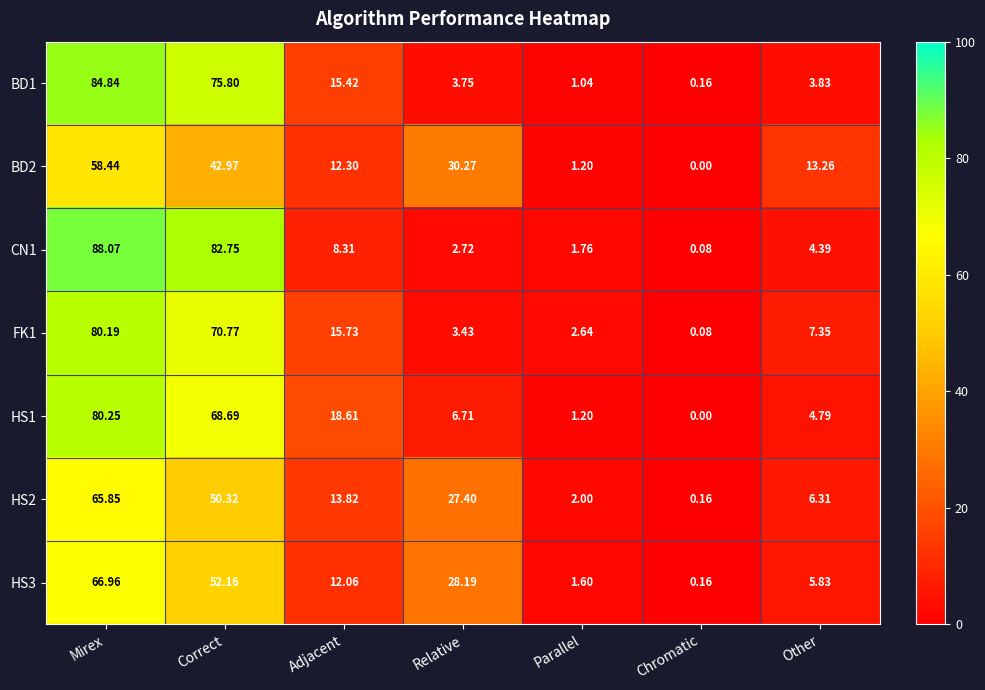

At Adjacent, list the series in order from largest to smallest.

HS1, FK1, BD1, HS2, BD2, HS3, CN1